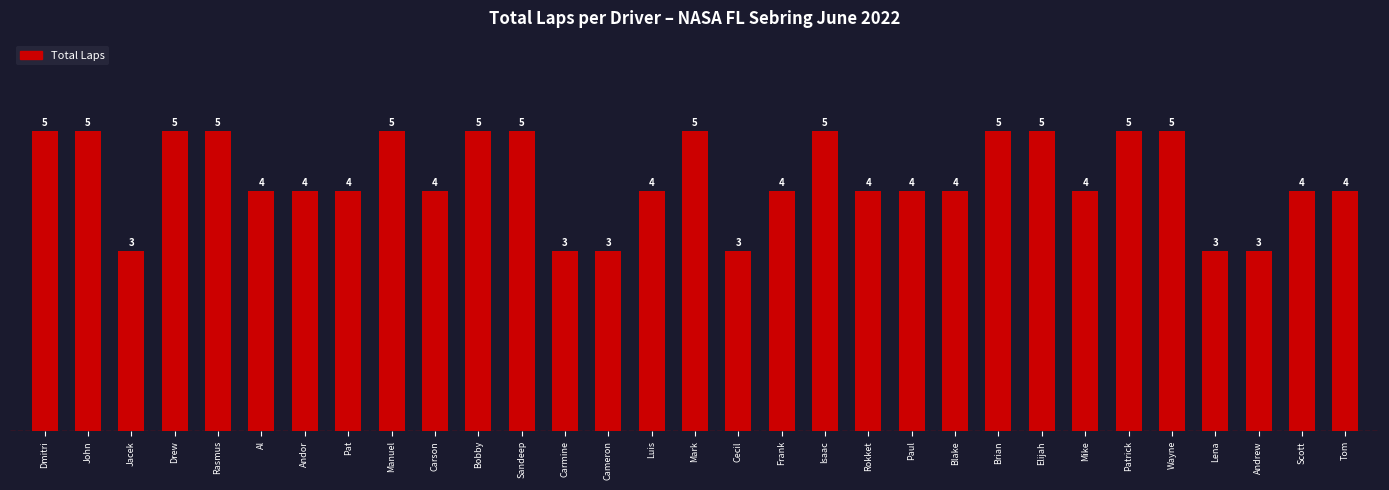

What is the approximate value at Rokket?

4